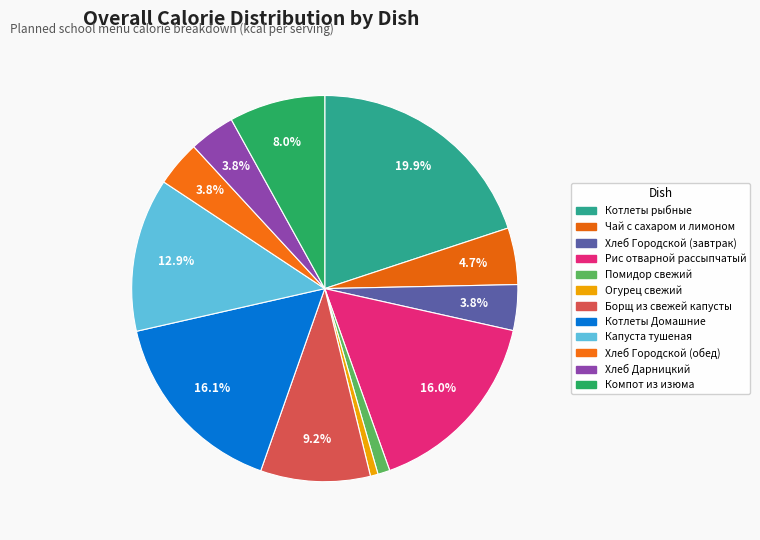

To the nearest percent, what is the difference between the largest and smallest slice percentages?

19%